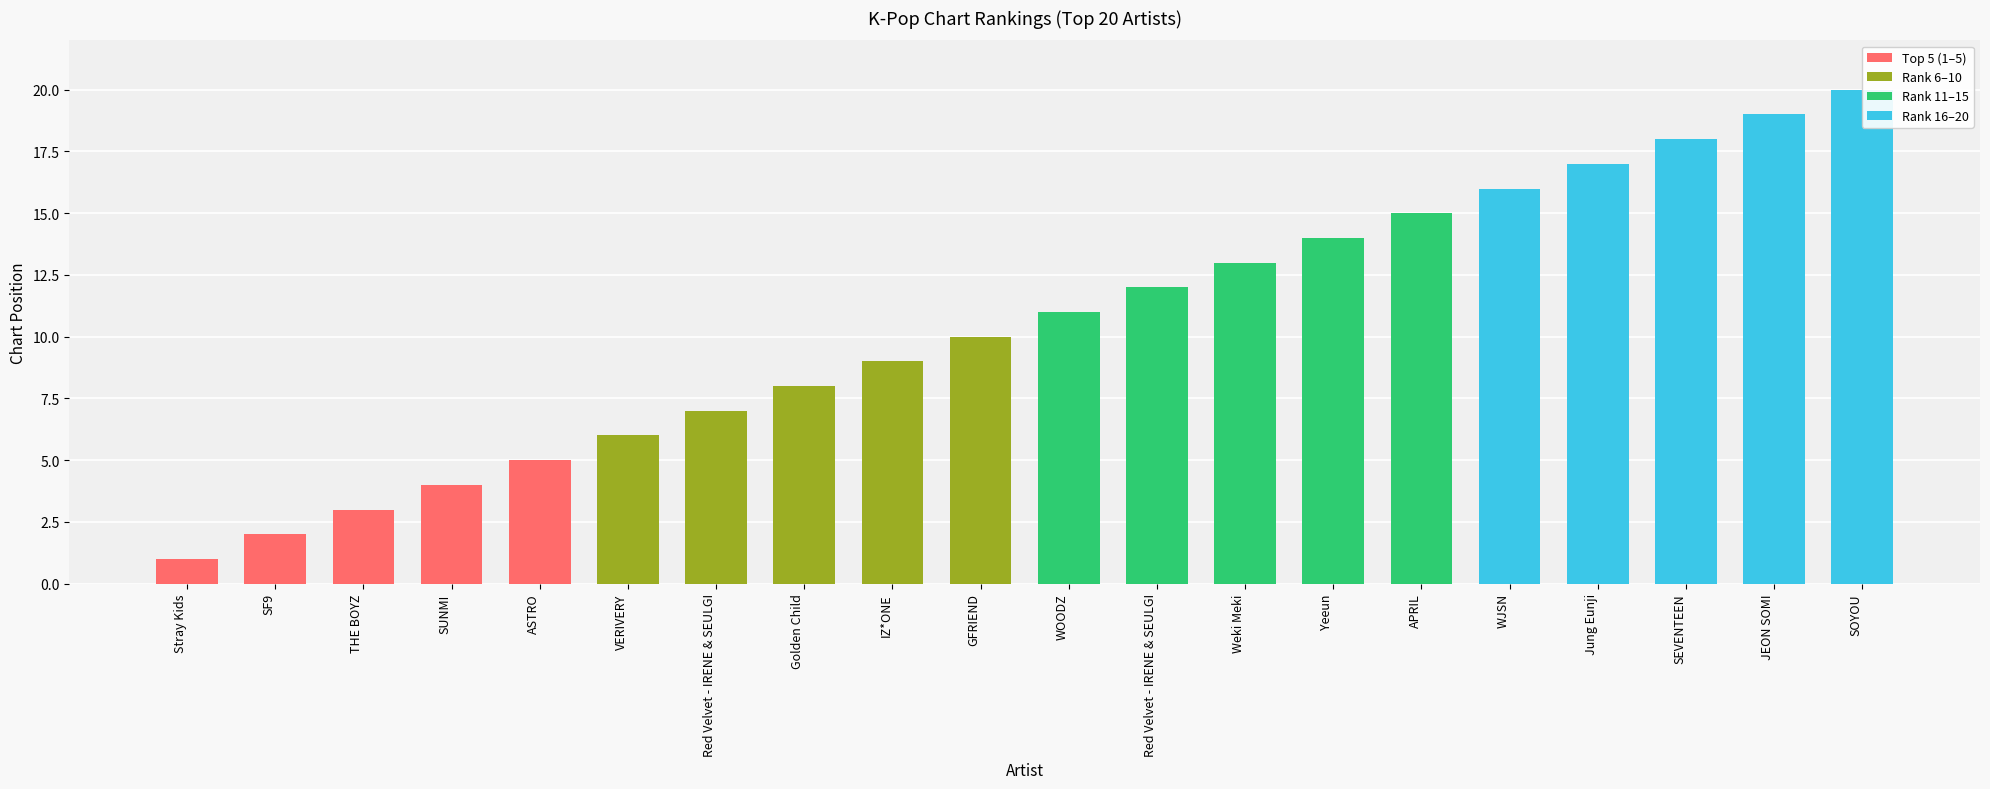

How many values in the Rank 11–15 series are below 13?

2